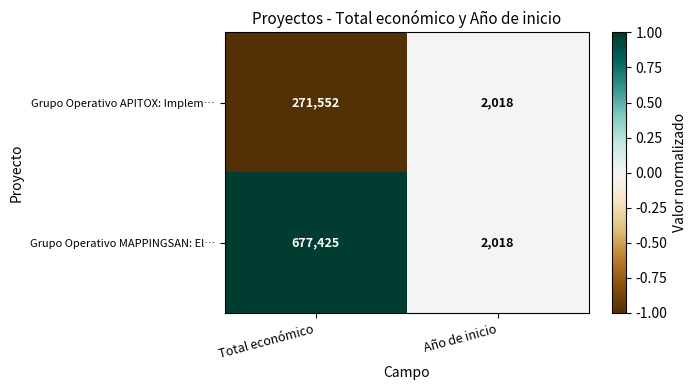

Which category has the lowest value across all series?

Año de inicio